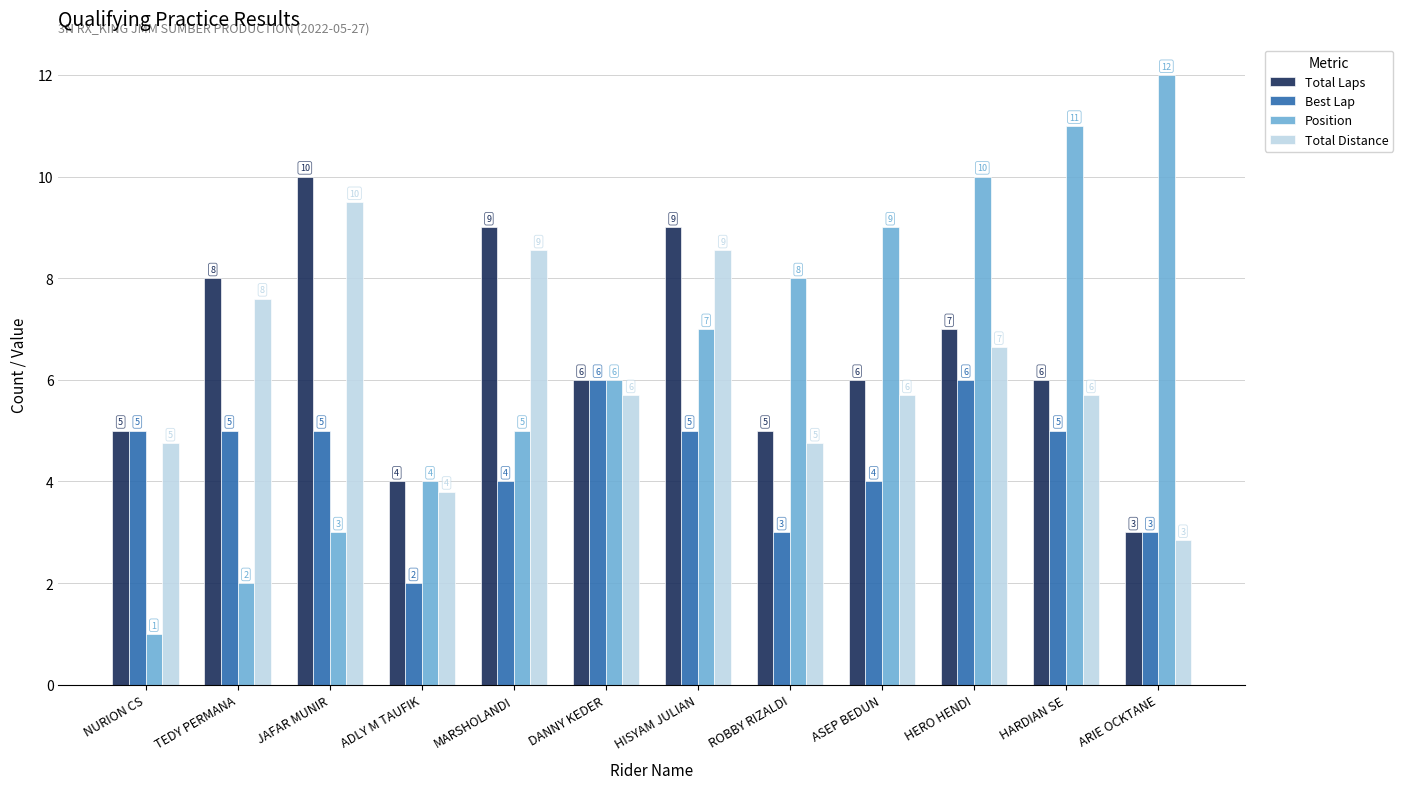

What position from the left is TEDY PERMANA?

2